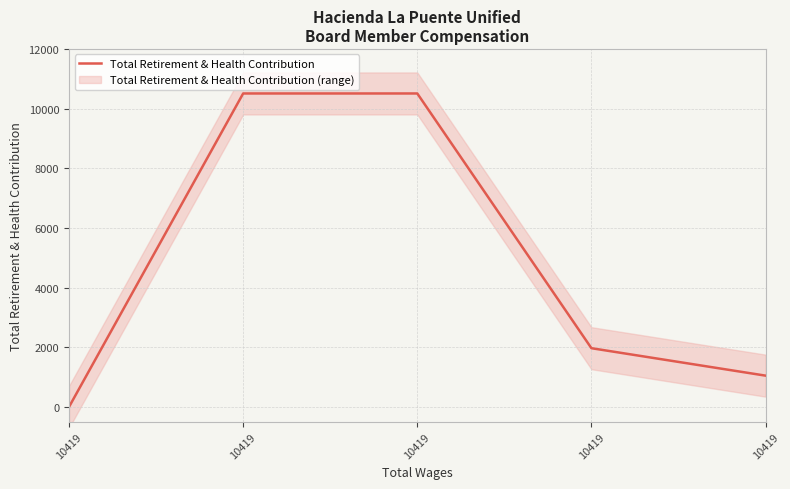

How many distinct data groups are displayed?

1